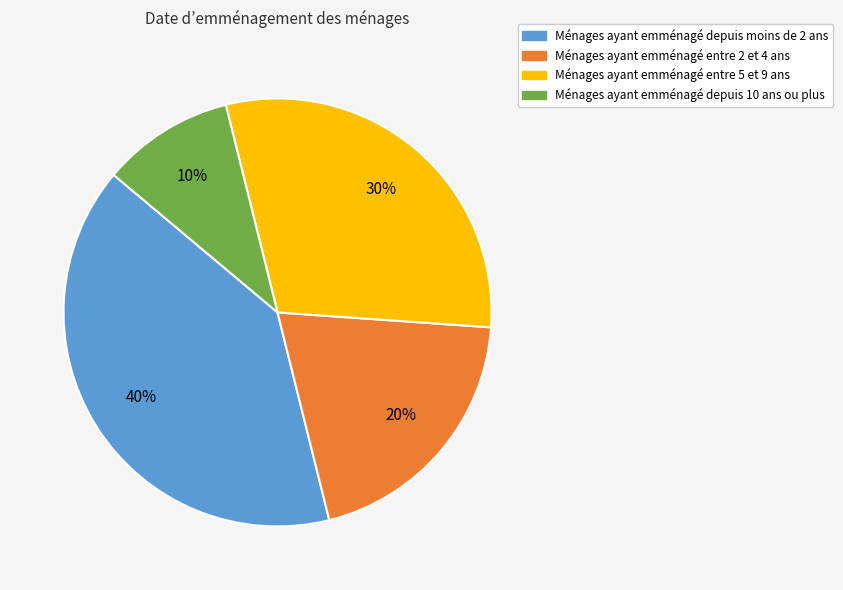

Approximately how many times larger is the value at Ménages ayant emménagé entre 2 et 4 ans compared to Ménages ayant emménagé entre 5 et 9 ans?

0.7